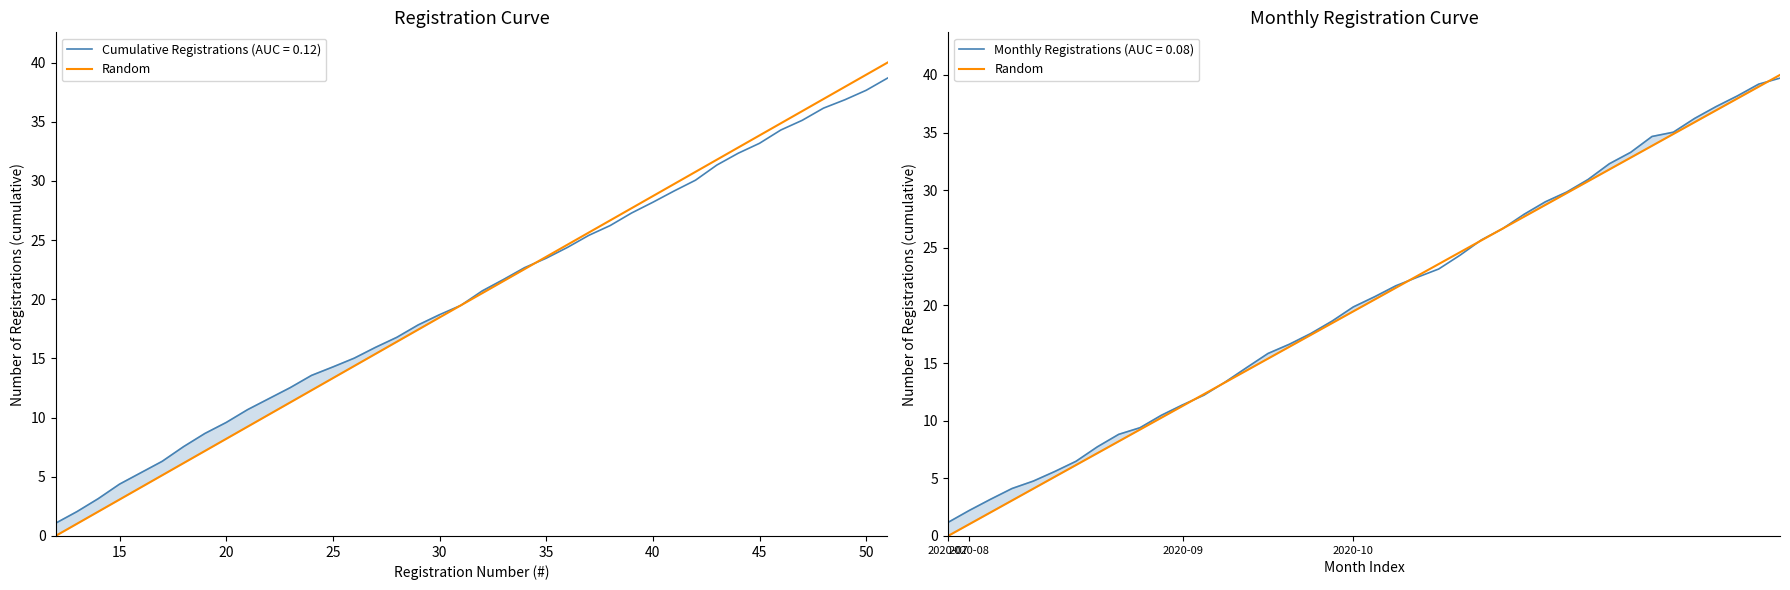

Is it true that the value at 25 is 35.8?

False